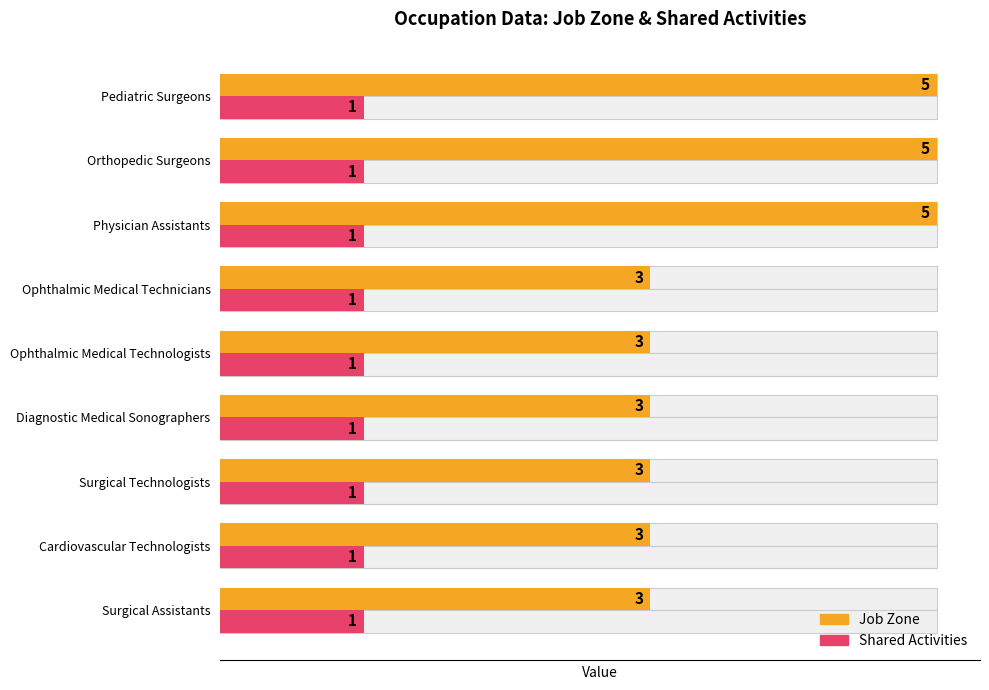

How many data points does each series have?

9